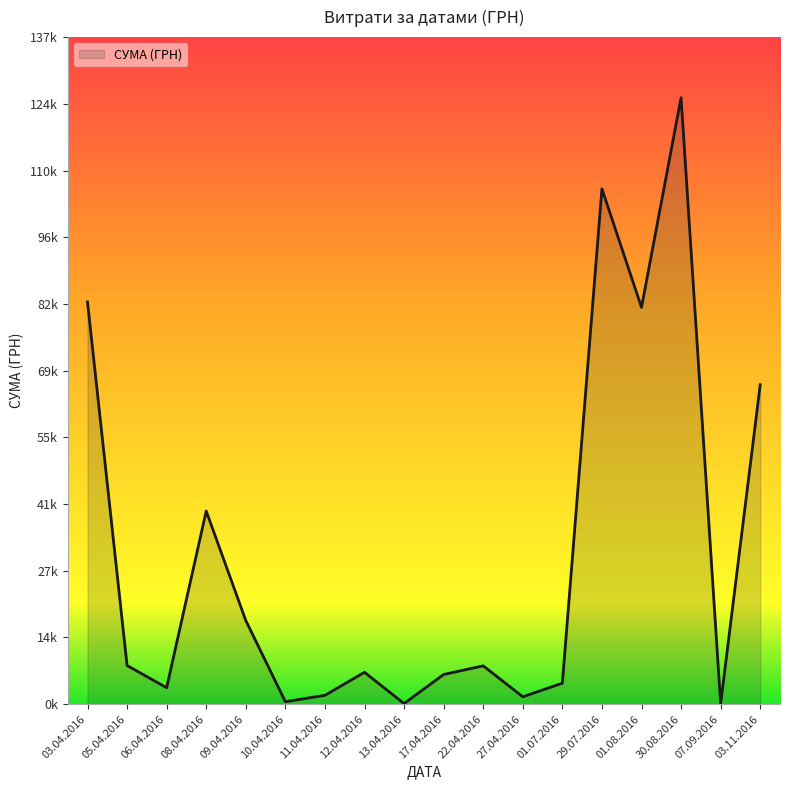

Which label corresponds to the largest value in the chart?

30.08.2016